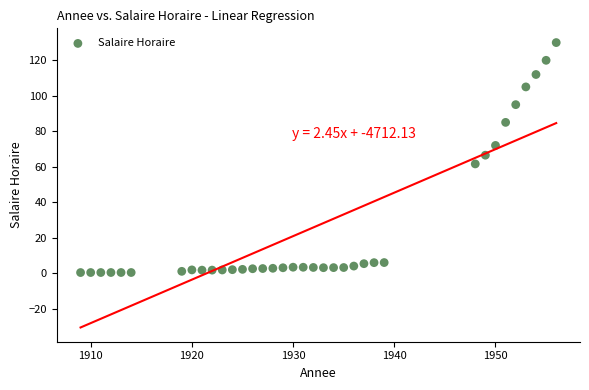

What is the range of Y values (max minus min)?

129.7